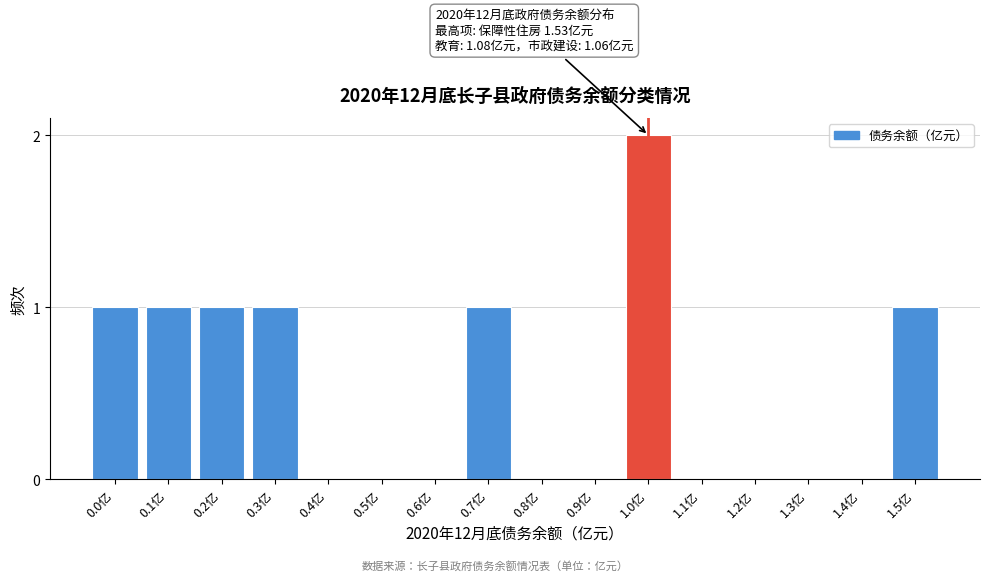

Reading left to right, transcribe all the data shown in this chart.

0.0亿=1	0.1亿=1	0.2亿=1	0.3亿=1	0.4亿=0	0.5亿=0	0.6亿=0	0.7亿=1	0.8亿=0	0.9亿=0	1.0亿=2	1.1亿=0	1.2亿=0	1.3亿=0	1.4亿=0	1.5亿=1